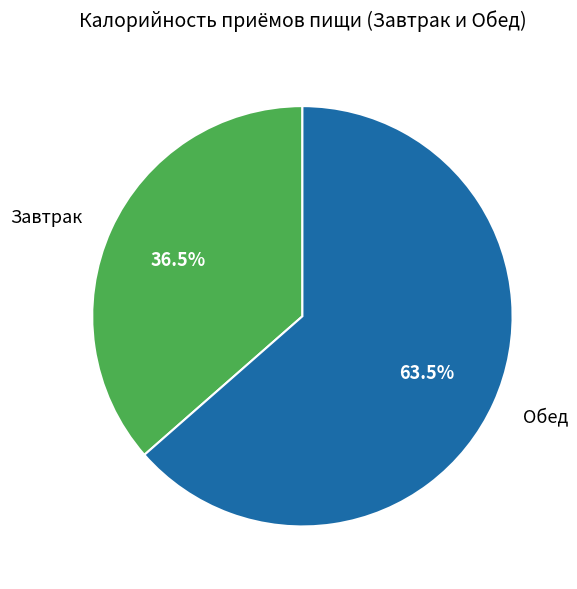

Do Обед and Завтрак together represent more than half of the pie?

Yes